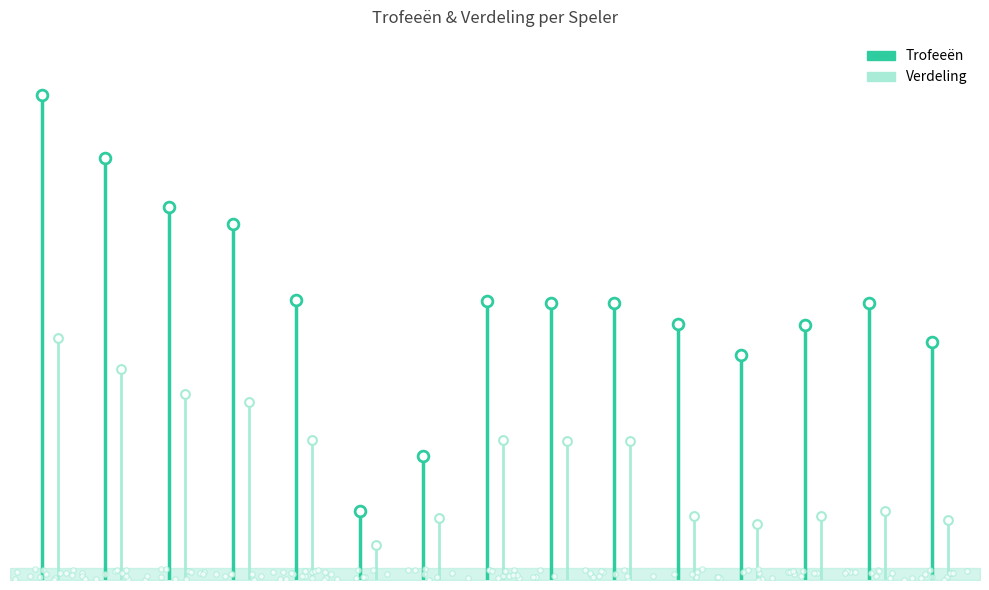

What are all the series names shown in the legend?

Trofeeën, Verdeling